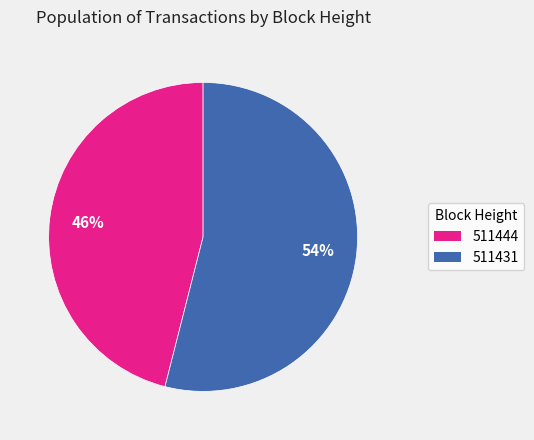

How many segments does this pie chart have?

2